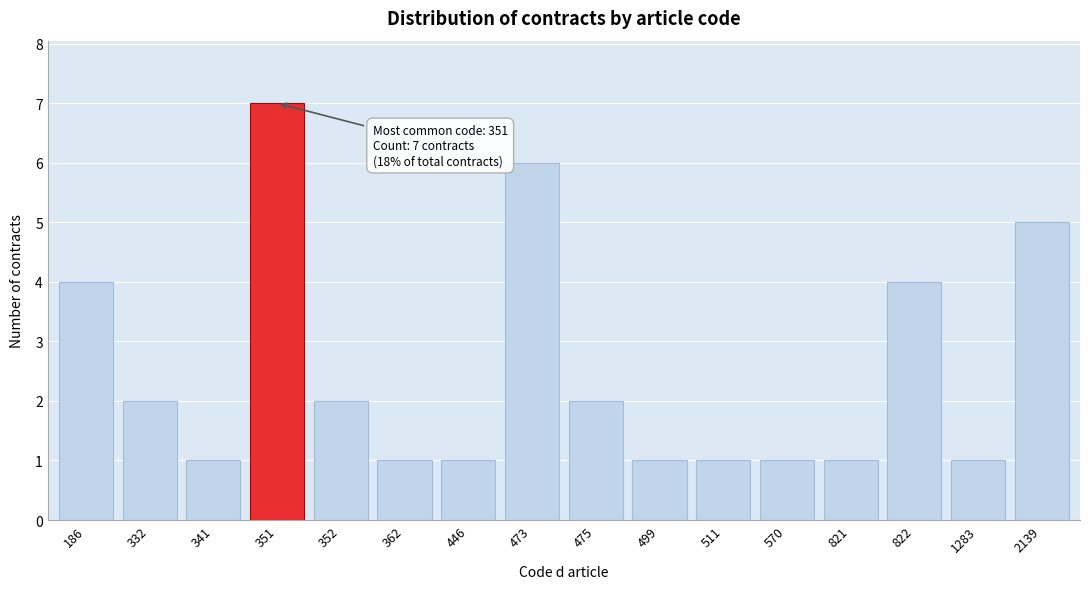

Reading left to right, transcribe all the data shown in this chart.

186=4	332=2	341=1	351=7	352=2	362=1	446=1	473=6	475=2	499=1	511=1	570=1	821=1	822=4	1283=1	2139=5